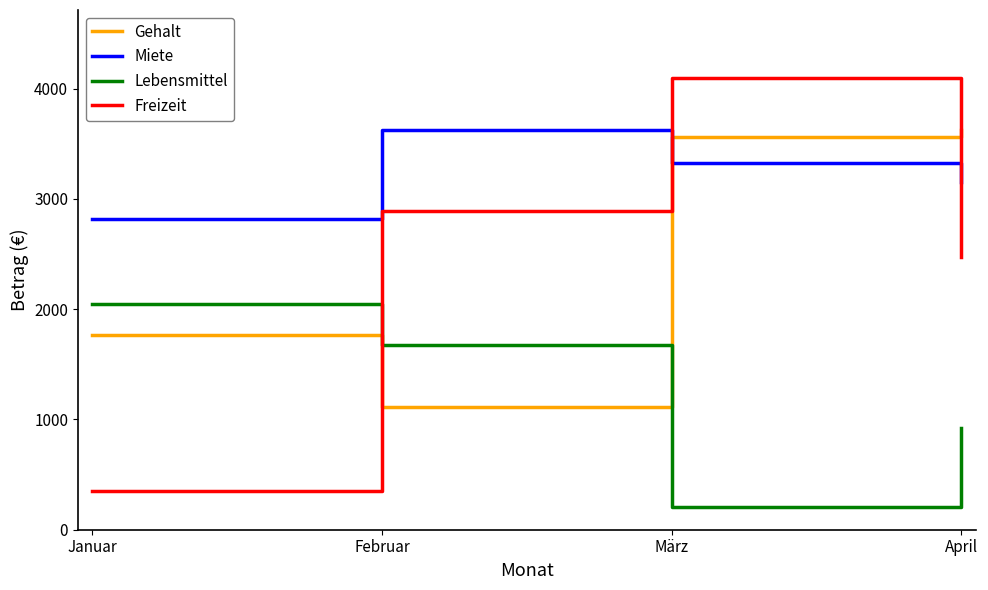

Which label corresponds to the largest value in the chart?

März